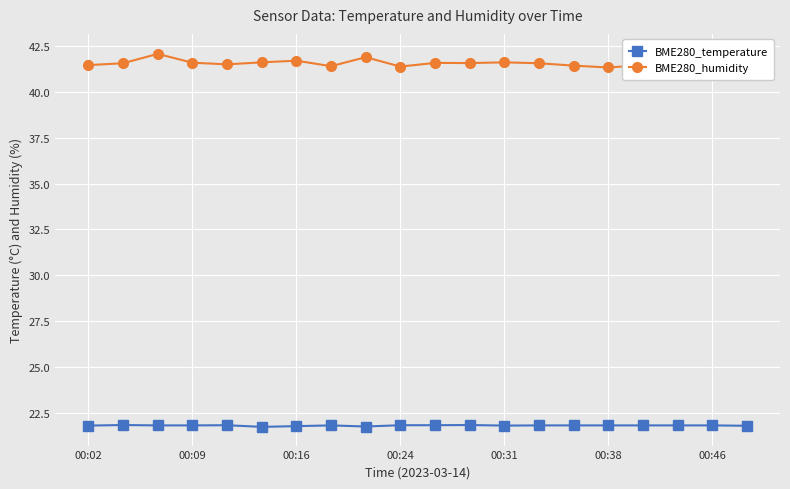

What is the difference between the maximum and minimum values in the BME280_temperature series?

0.1